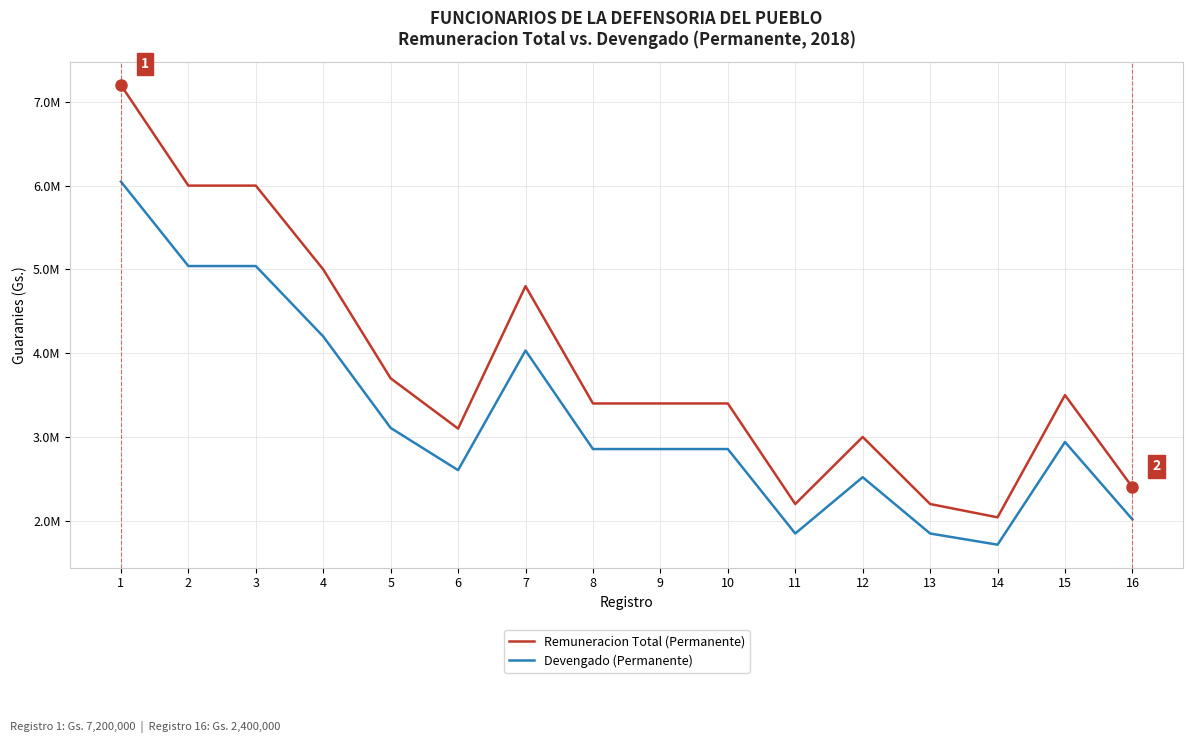

Does the chart have visible grid lines?

Yes